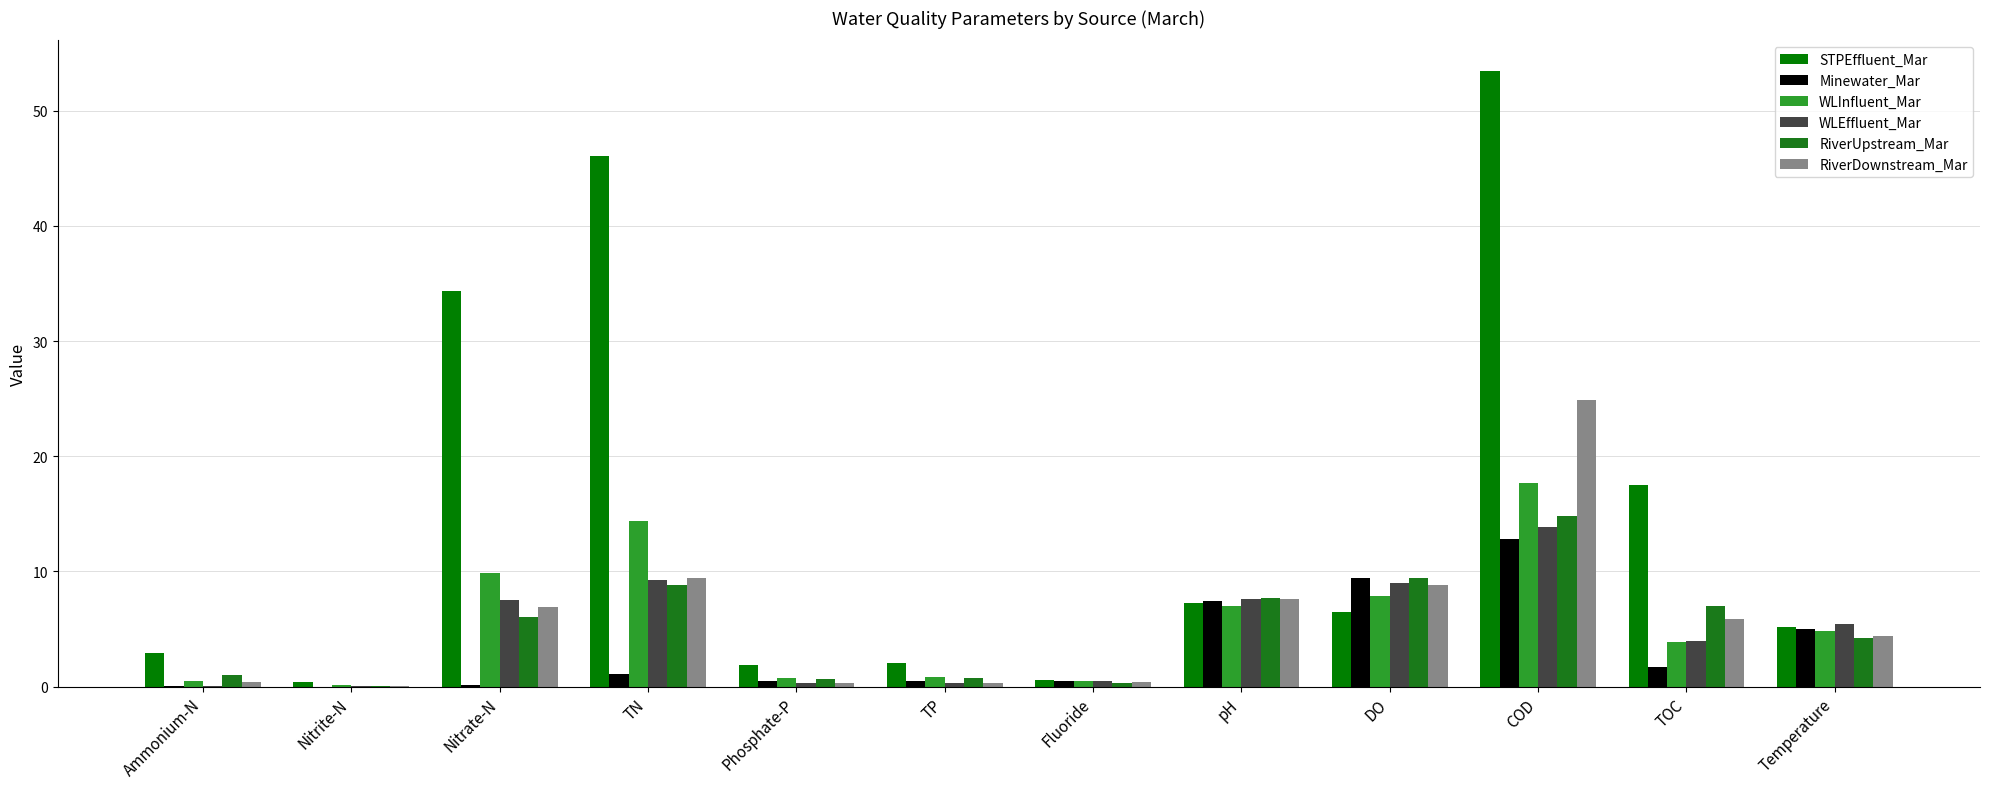

Is it true that WLEffluent_Mar equals 0.0 at Ammonium-N?

True